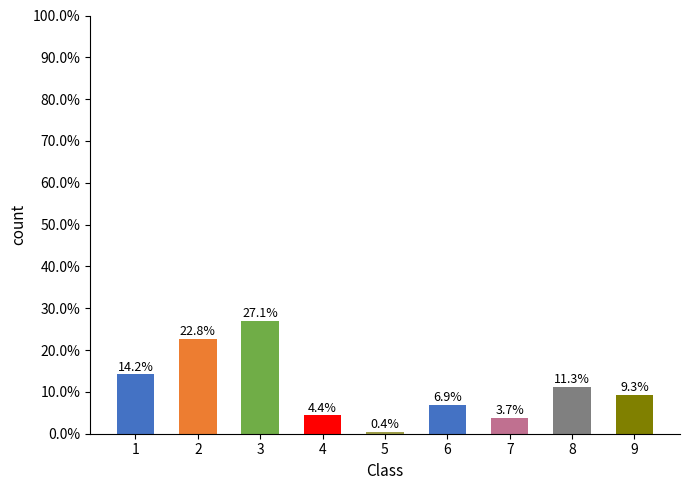

Does the chart contain any negative values?

No